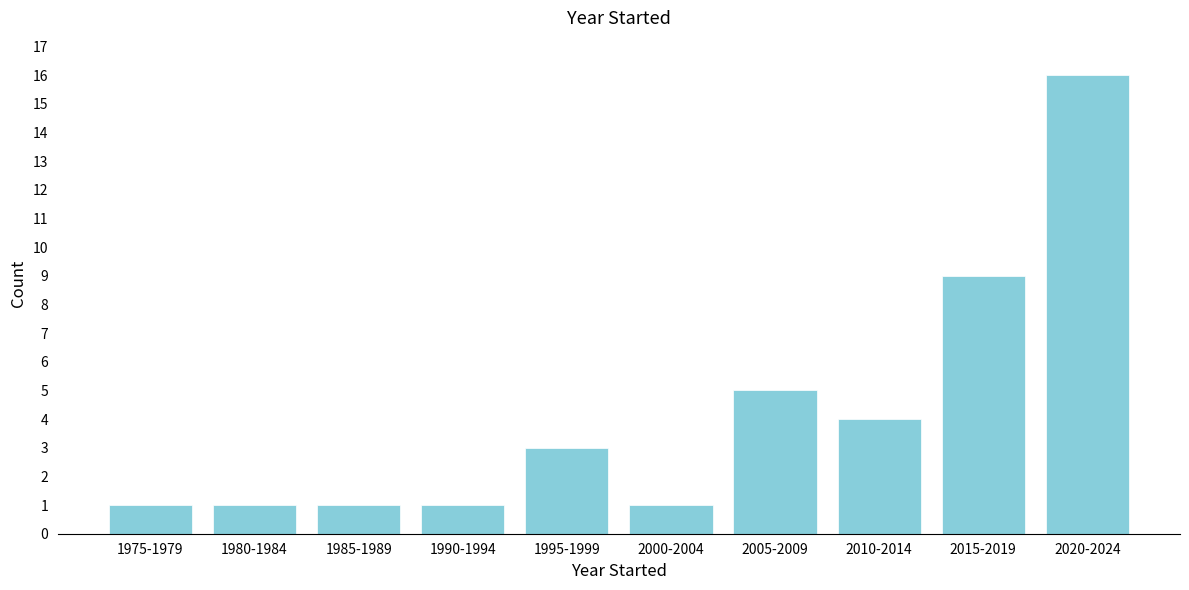

Reading left to right, what are all the values shown in this chart?

1	1	1	1	3	1	5	4	9	16